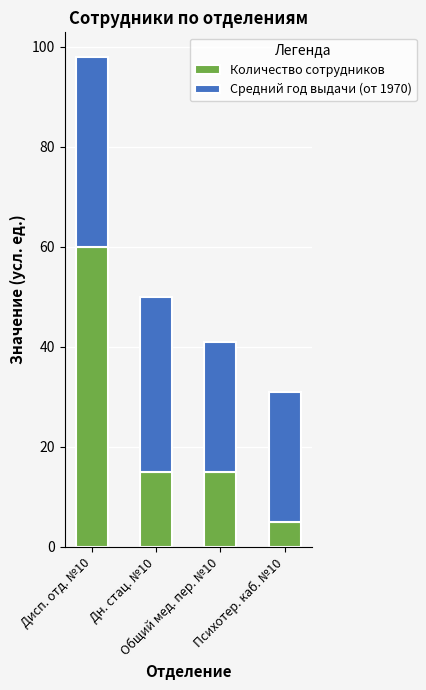

What is the difference between the maximum and minimum values in the Количество сотрудников series?

55